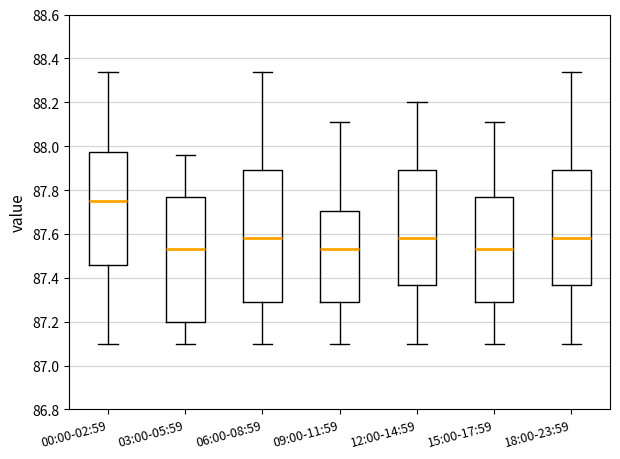

Comparing the boxes themselves (not the whiskers), which one is the tallest?

06:00-08:59